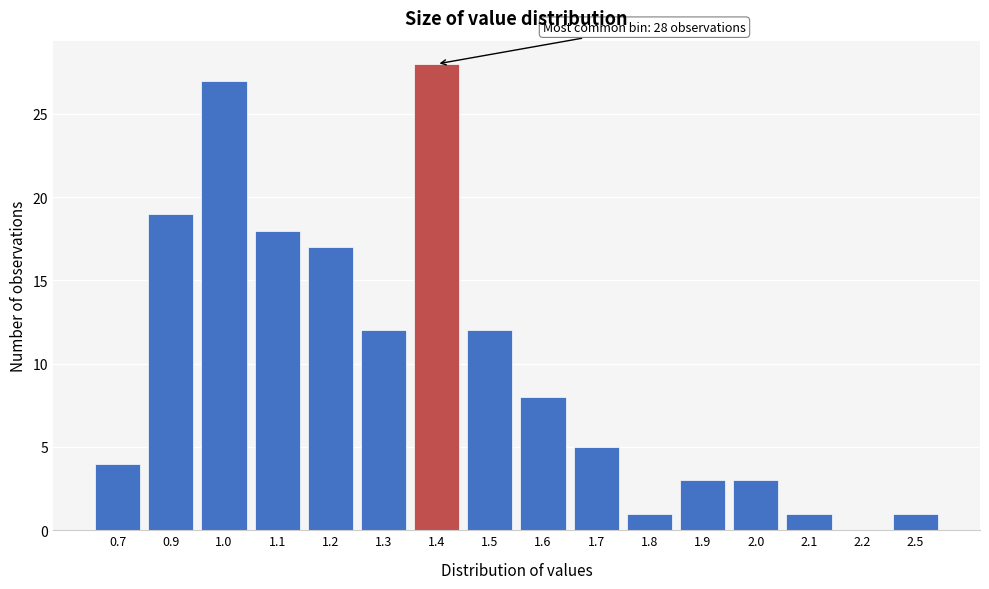

Reading left to right, extract all data points from this chart.

0.7=4	0.9=19	1.0=27	1.1=18	1.2=17	1.3=12	1.4=28	1.5=12	1.6=8	1.7=5	1.8=1	1.9=3	2.0=3	2.1=1	2.2=0	2.5=1